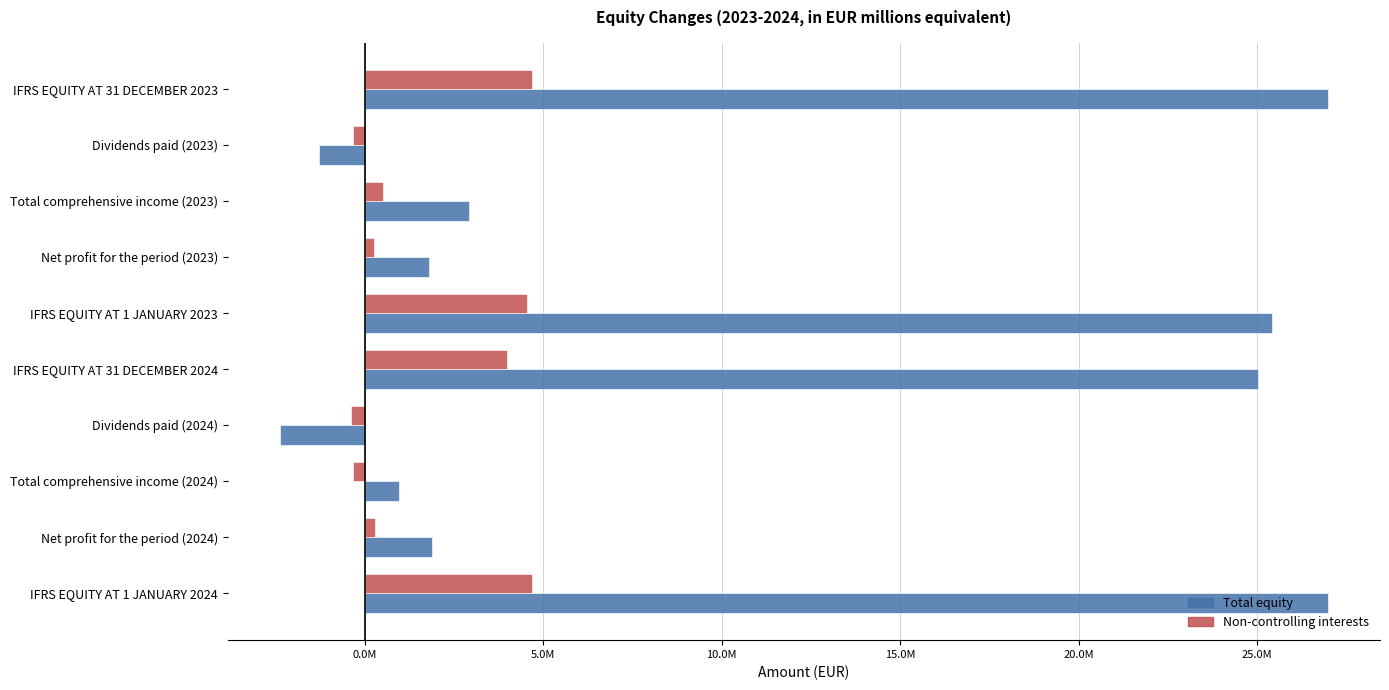

What is the difference between the maximum and minimum values in the Total equity series?

29349979.4